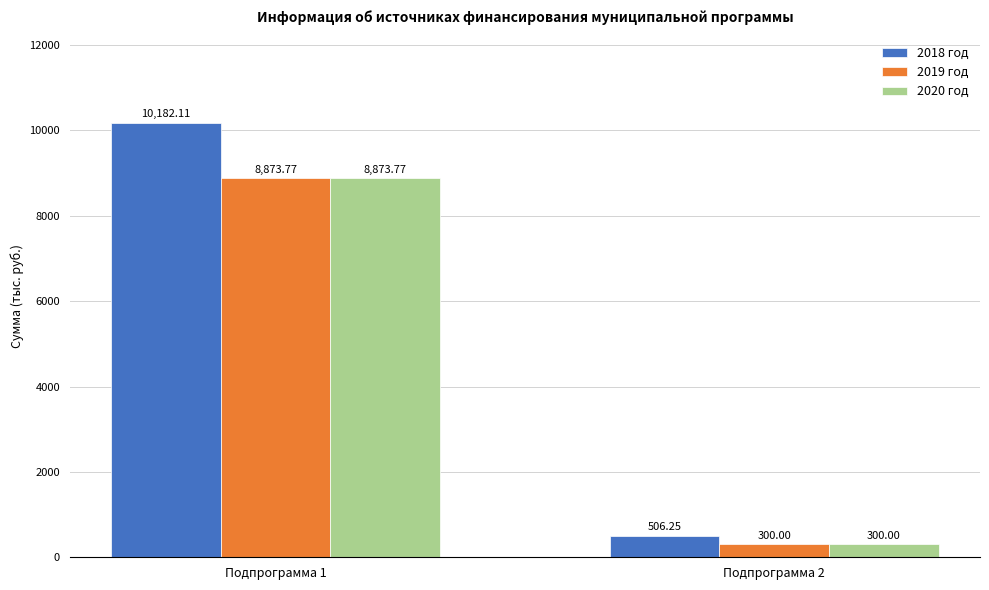

Does the chart contain stacked bars?

No